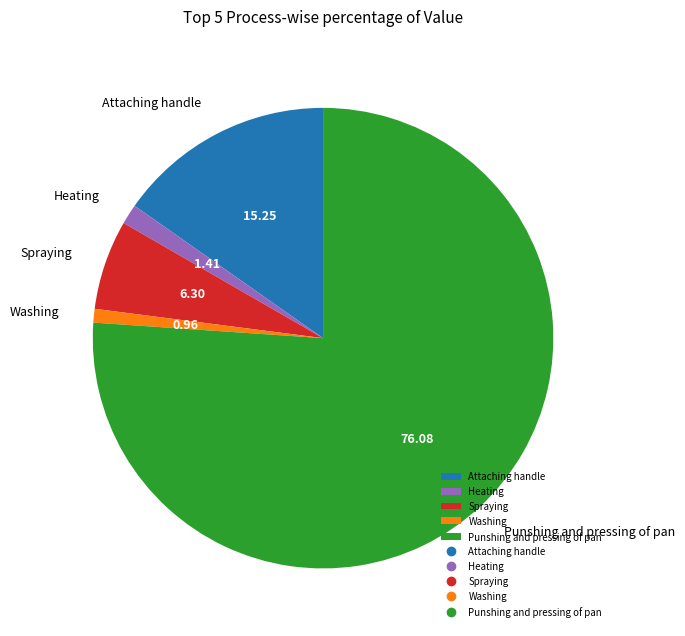

Is the sum of Washing and Heating greater than half?

No